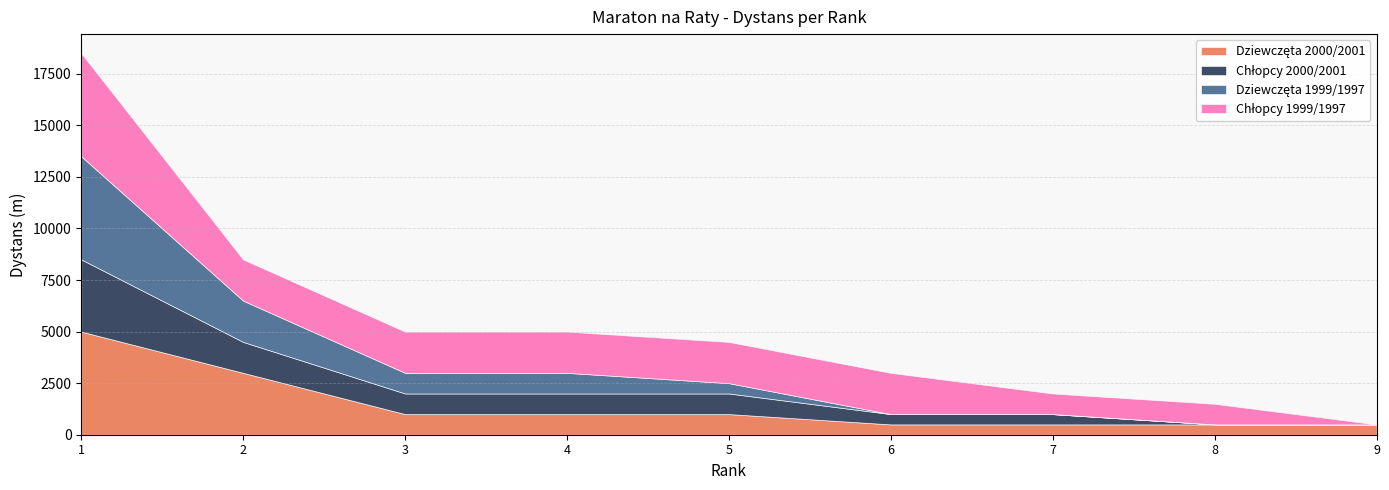

What is the sum of all Chłopcy 1999/1997 values?

17000